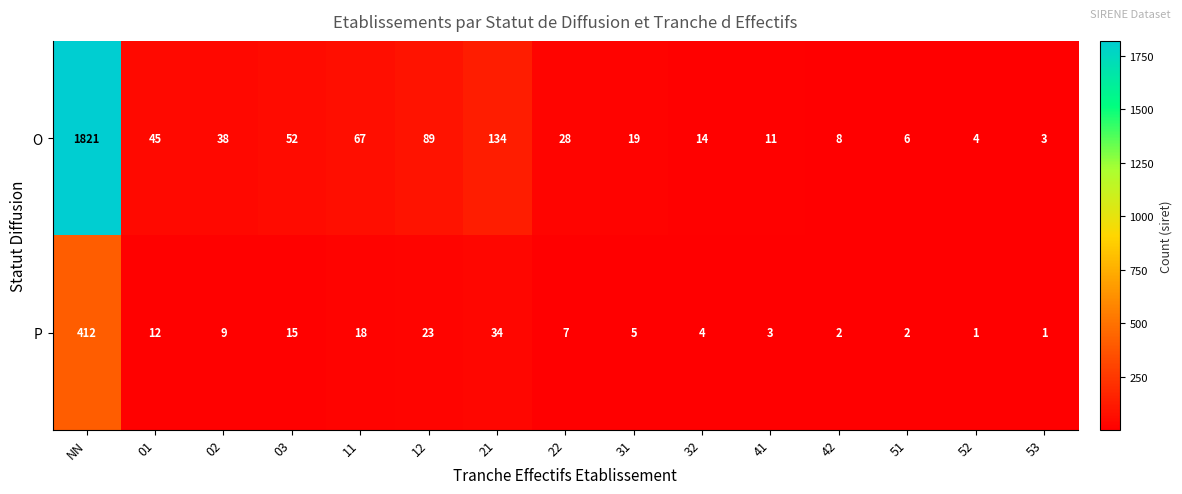

At how many categories does at least one series exceed 1235?

1